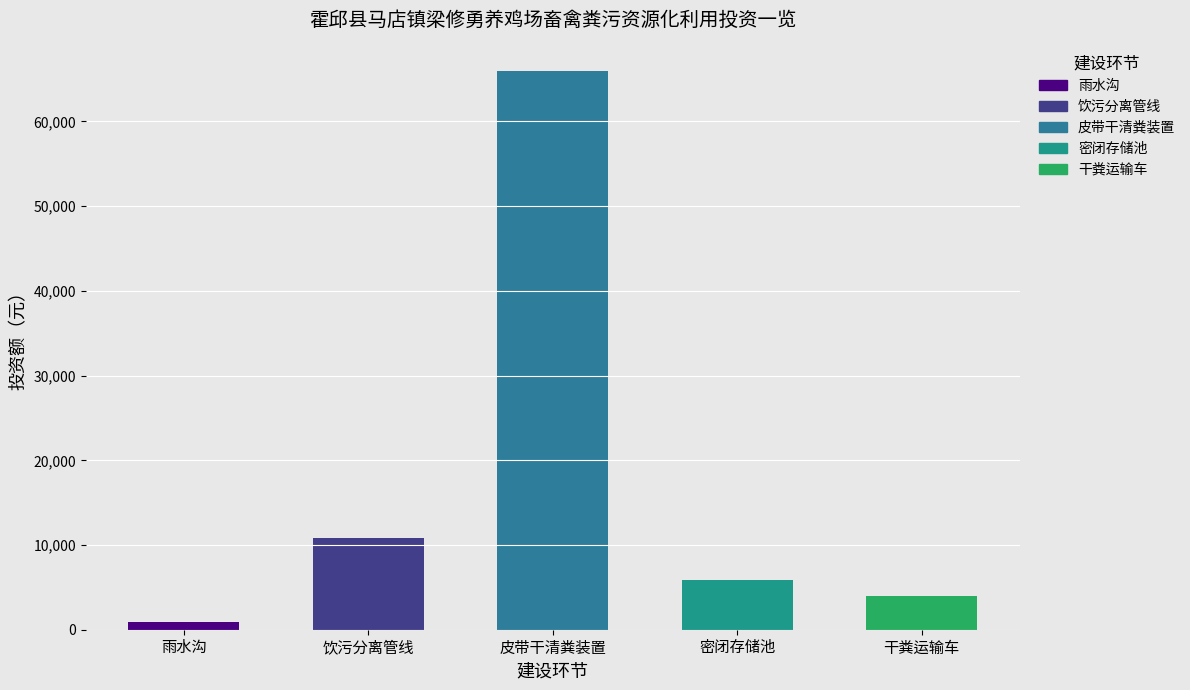

Reading left to right, extract all data points from this chart.

雨水沟: 雨水沟=900	饮污分离管线=0	皮带干清粪装置=0	密闭存储池=0	干粪运输车=0
饮污分离管线: 雨水沟=0	饮污分离管线=10800	皮带干清粪装置=0	密闭存储池=0	干粪运输车=0
皮带干清粪装置: 雨水沟=0	饮污分离管线=0	皮带干清粪装置=66000	密闭存储池=0	干粪运输车=0
密闭存储池: 雨水沟=0	饮污分离管线=0	皮带干清粪装置=0	密闭存储池=5920	干粪运输车=0
干粪运输车: 雨水沟=0	饮污分离管线=0	皮带干清粪装置=0	密闭存储池=0	干粪运输车=4000